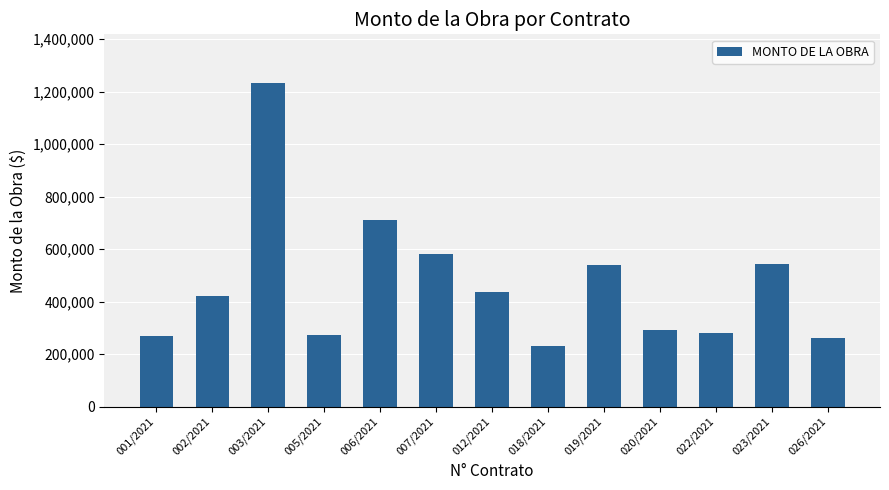

Between 005/2021 and 006/2021, which is larger?

006/2021